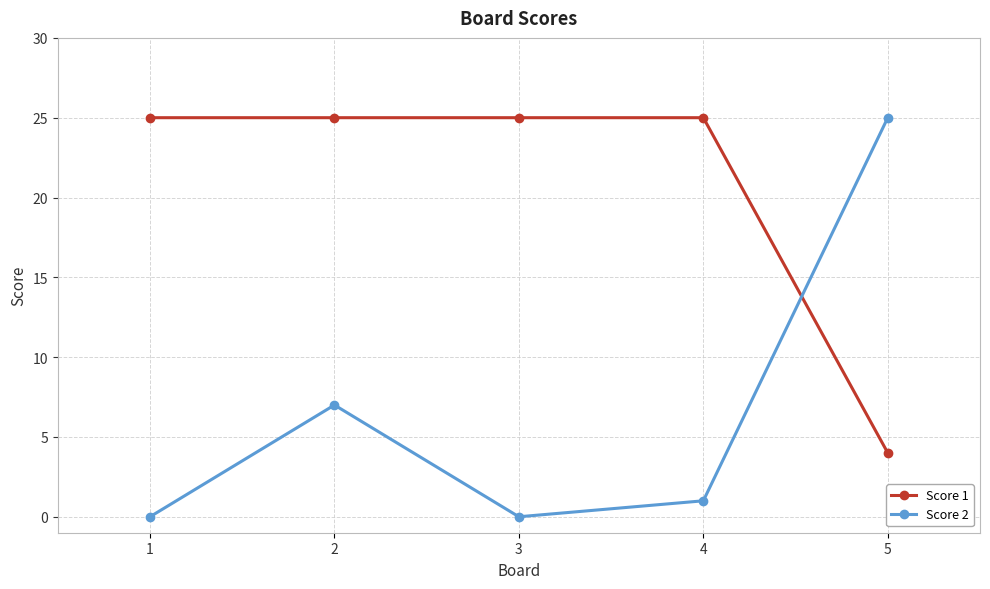

What is the average value of the Score 1 series?

21